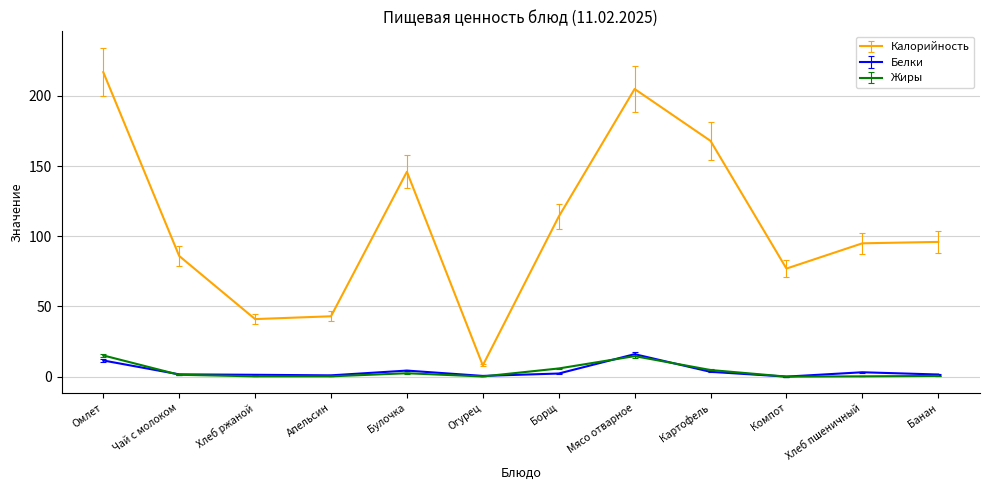

At how many categories does at least one series exceed 46?

9